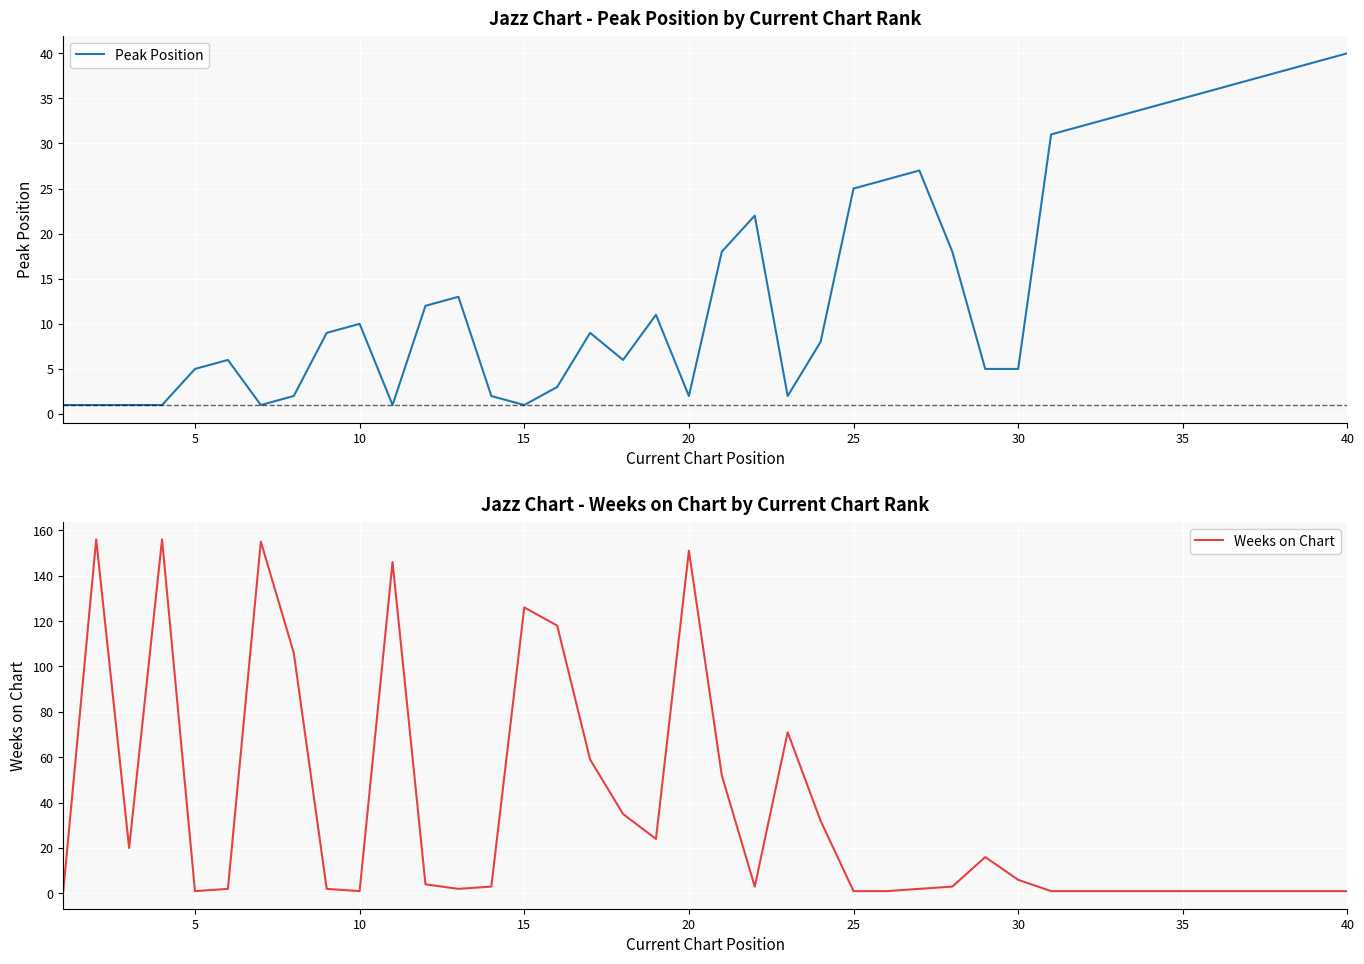

Does the chart display data point markers on the line(s)?

No